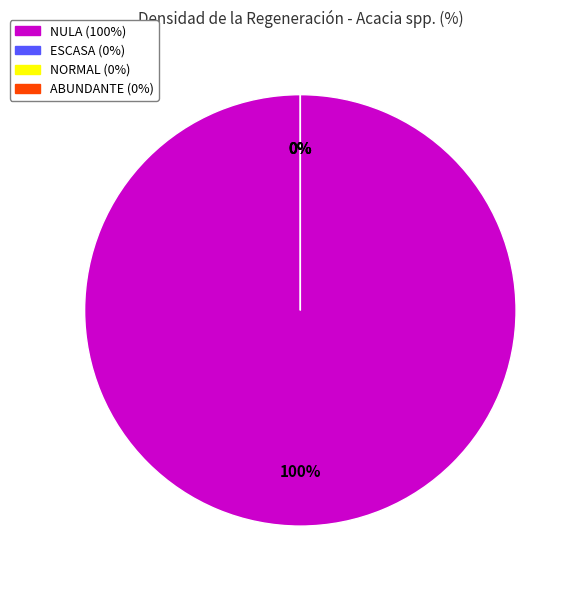

Which has a higher value, ESCASA or NULA?

NULA